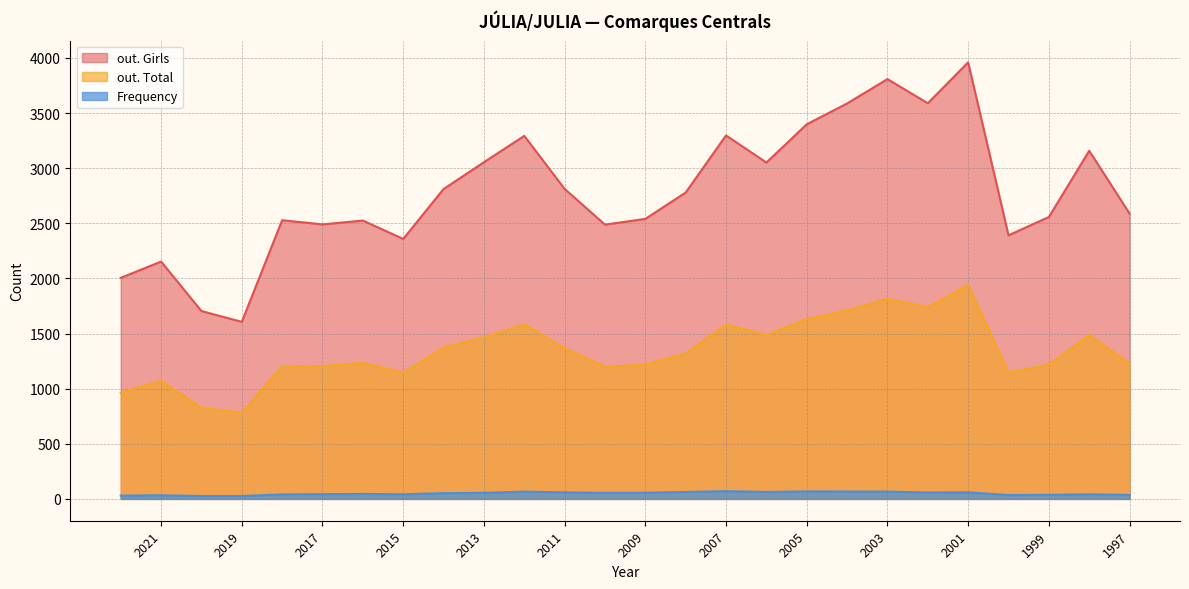

How many categories are shown in the chart?

26